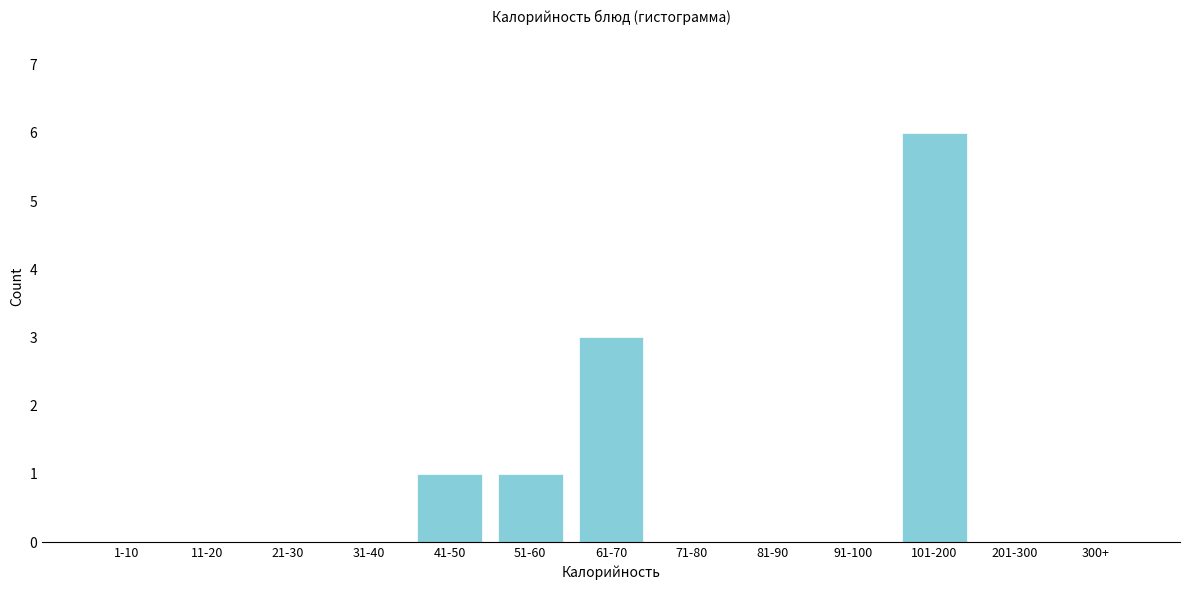

Reading left to right, extract all data points from this chart.

1-10=0	11-20=0	21-30=0	31-40=0	41-50=1	51-60=1	61-70=3	71-80=0	81-90=0	91-100=0	101-200=6	201-300=0	300+=0